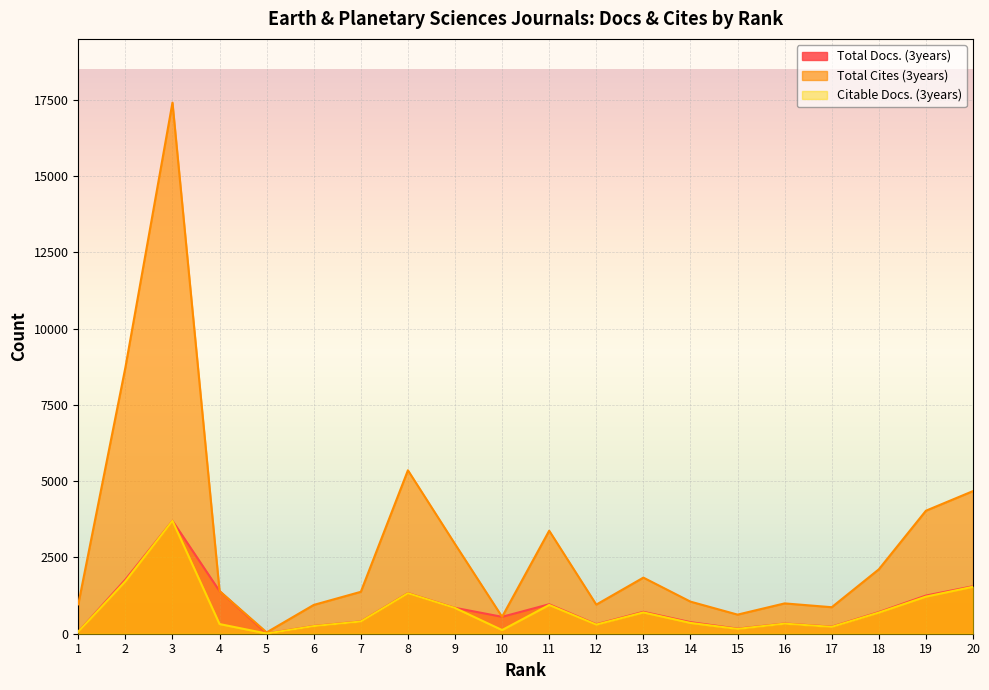

Which series changed the most between 7 and 12?

Total Cites (3years)